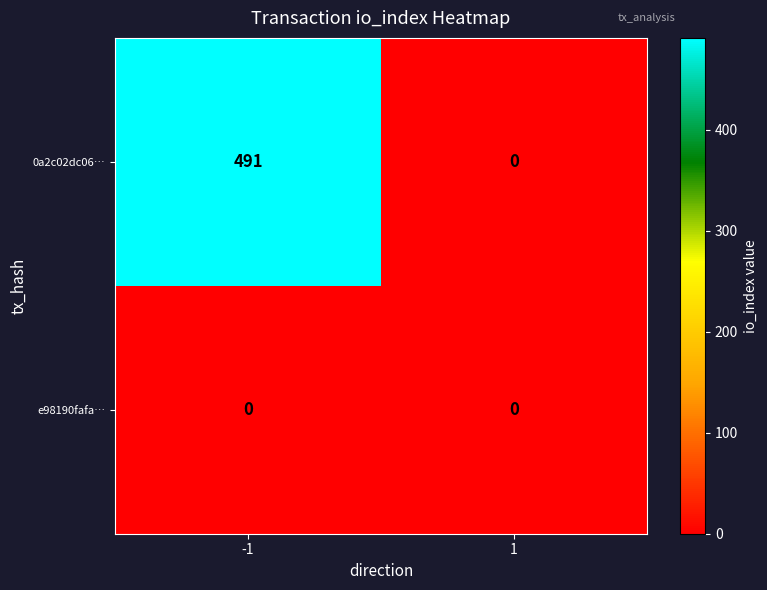

Which series has the largest total across all categories?

0a2c02dc06…